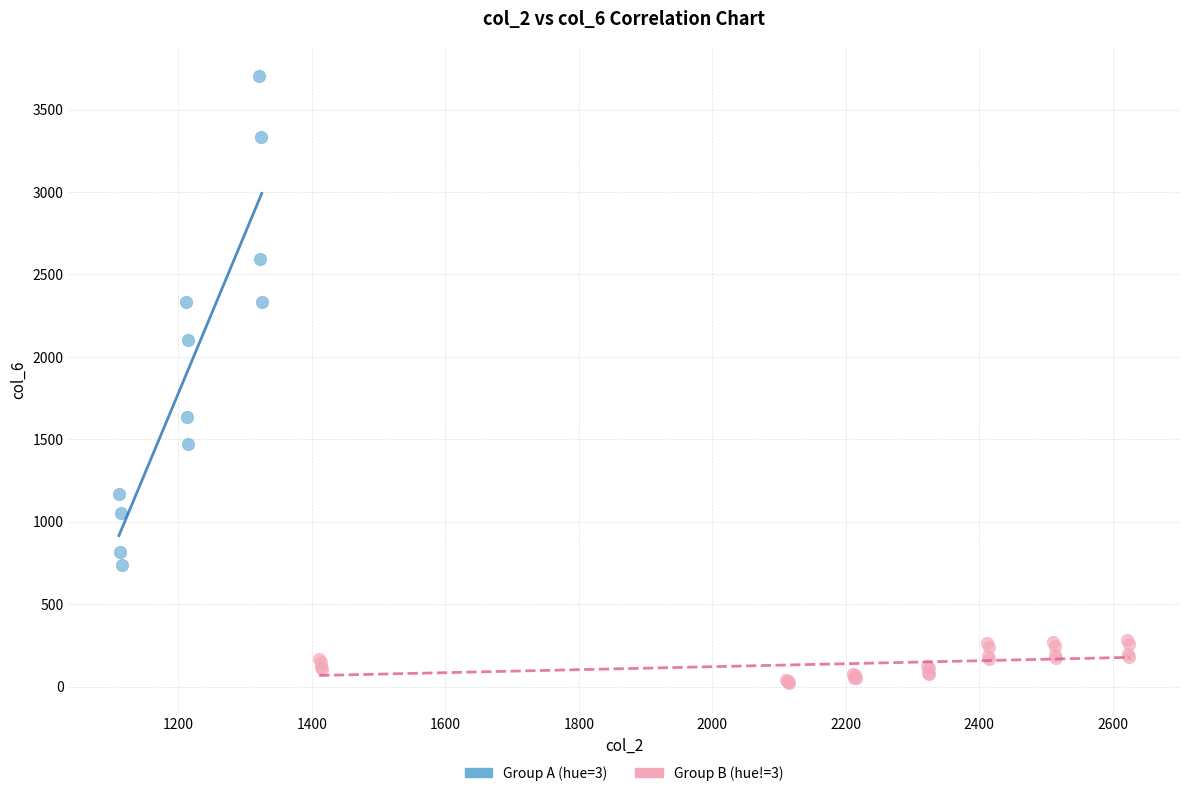

Which series contains the lowest Y value?

Group B (hue!=3)